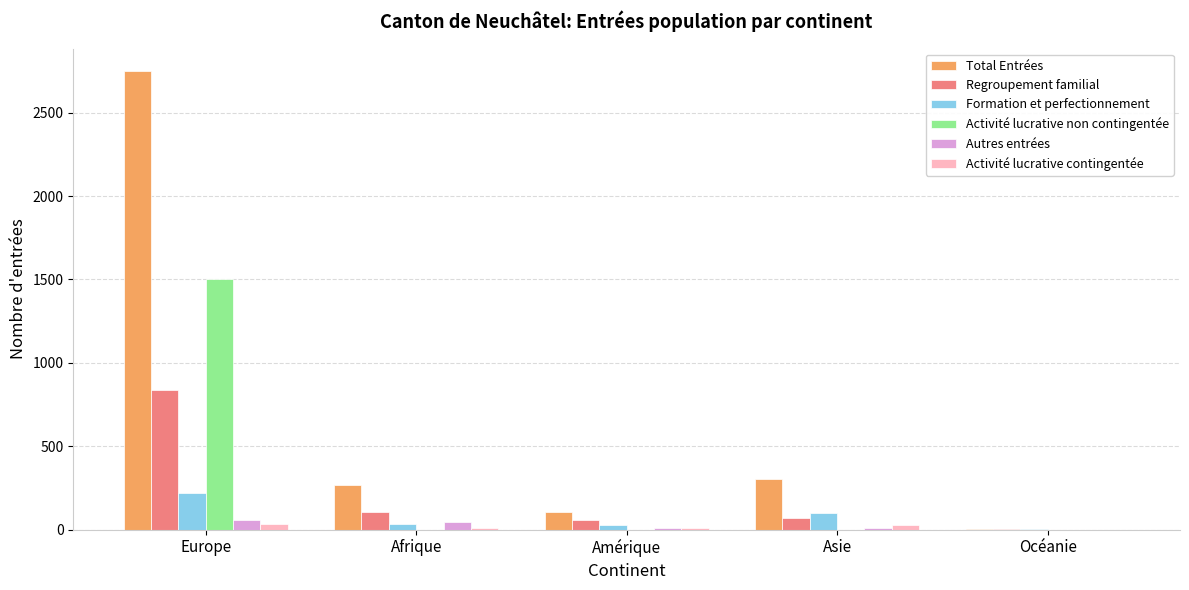

Where is Total Entrées nearest to the value 1375?

Asie